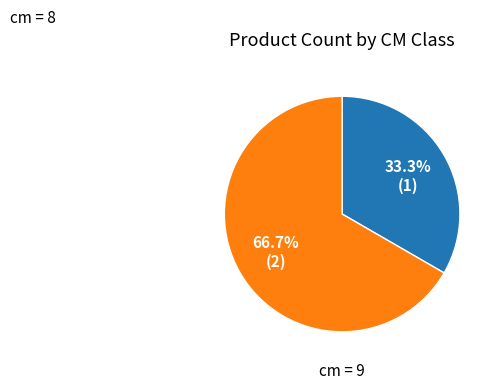

Is there a majority slice in this chart?

Yes